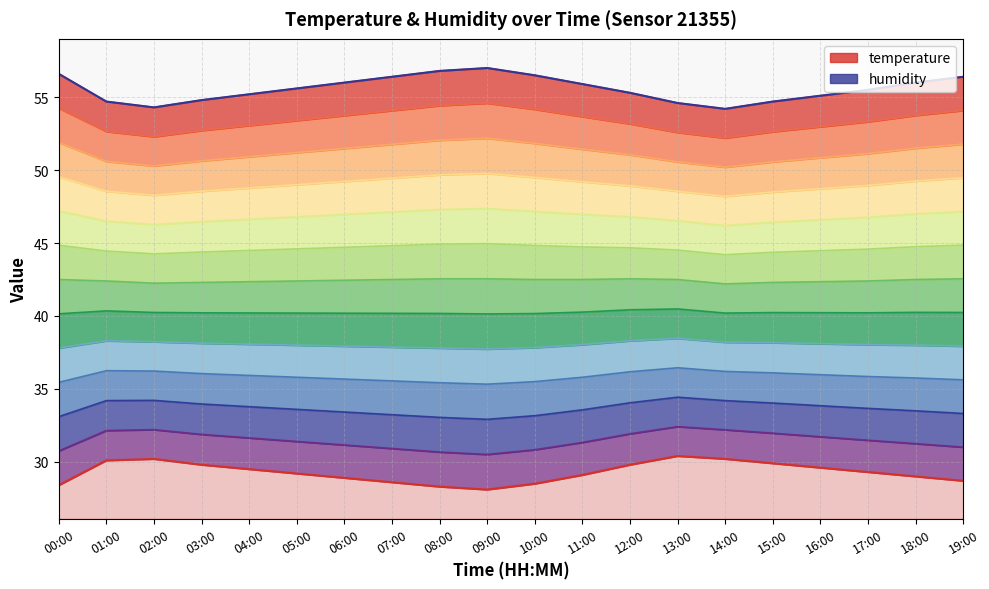

What is the sum of the temperature values at 05:00 and 03:00?

59.0